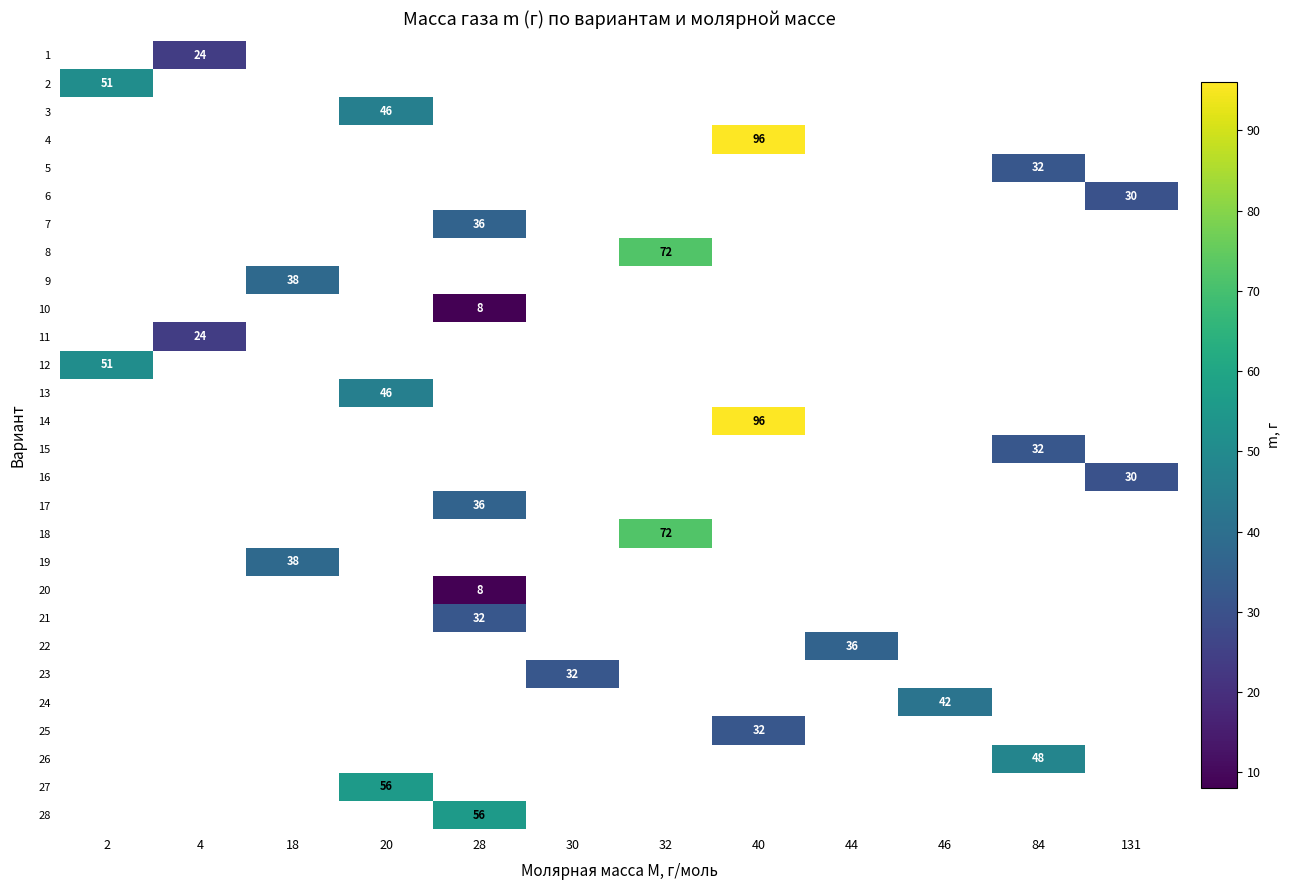

How many positive values does the row_17 series have?

1